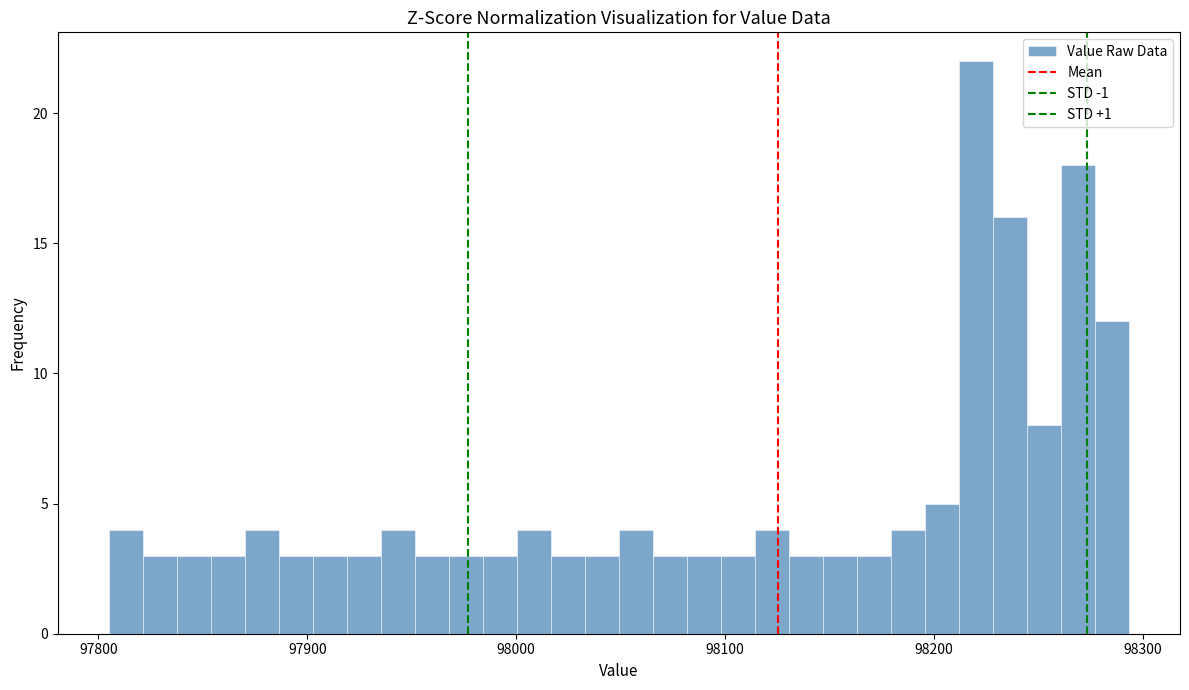

Around what value on the x-axis is the tallest bar? Give the approximate position of its centre, as read against the axis.

98220